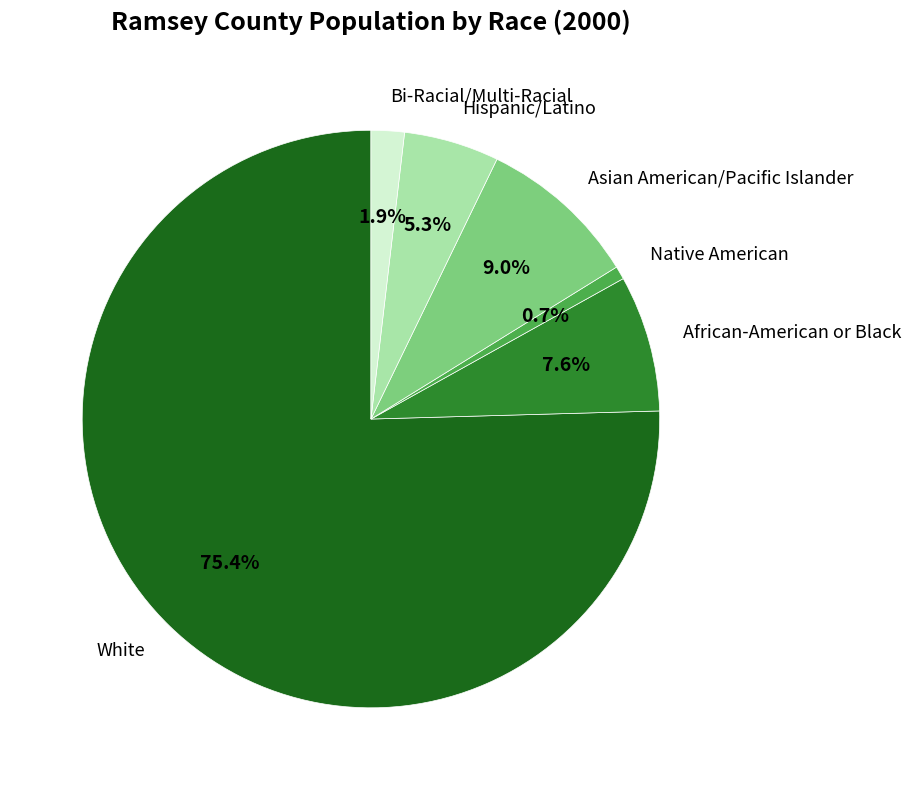

Approximately how many times larger is the value at White compared to Hispanic/Latino?

14.2